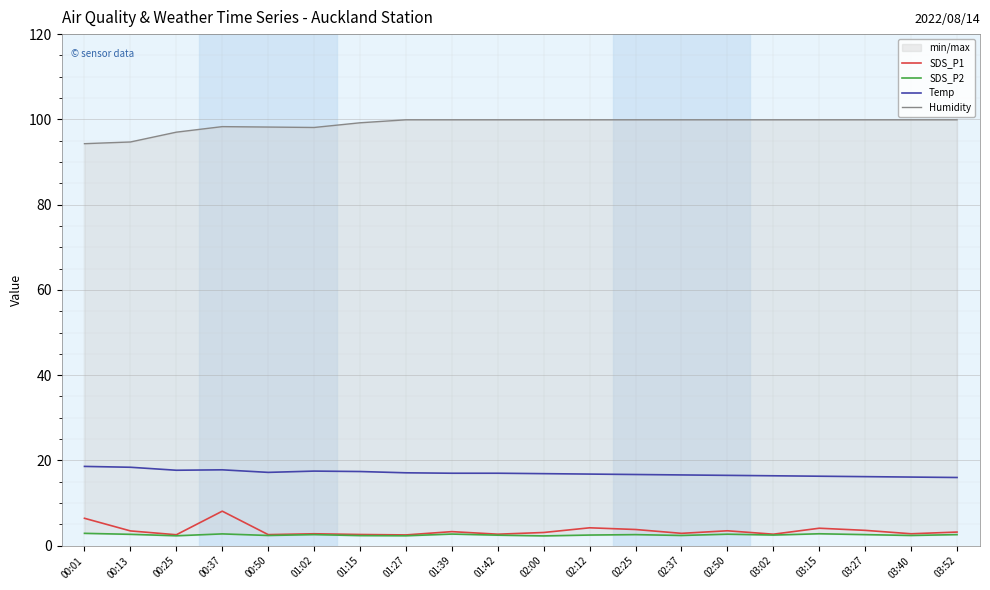

Between 02:12 and 03:40, which is larger?

02:12